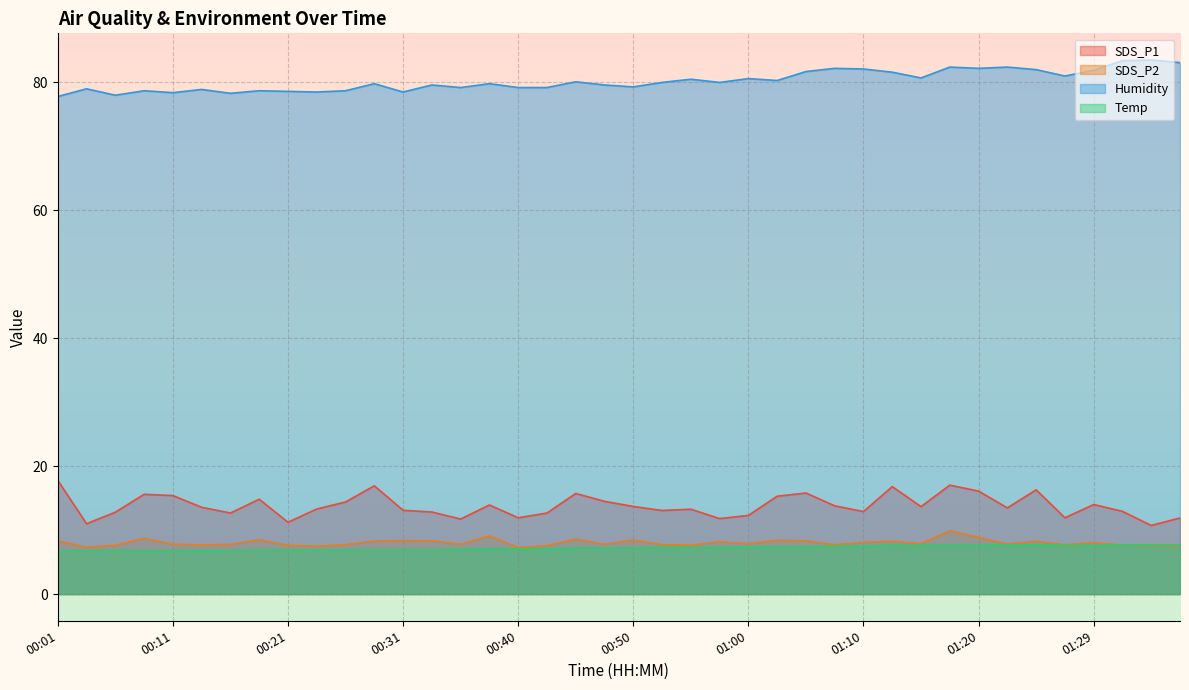

How many lines are shown in the chart?

4